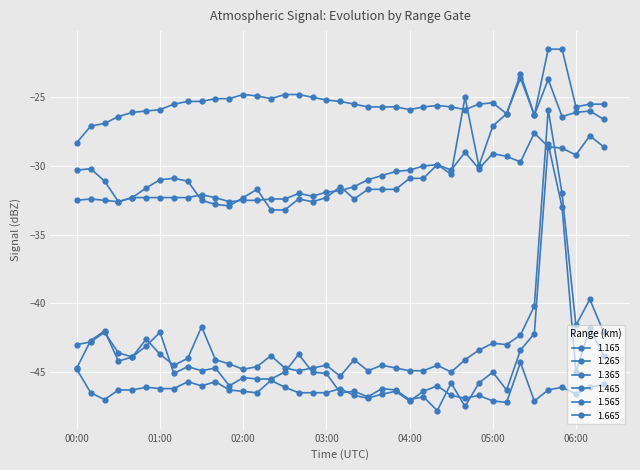

Which series has the largest total across all categories?

1.265